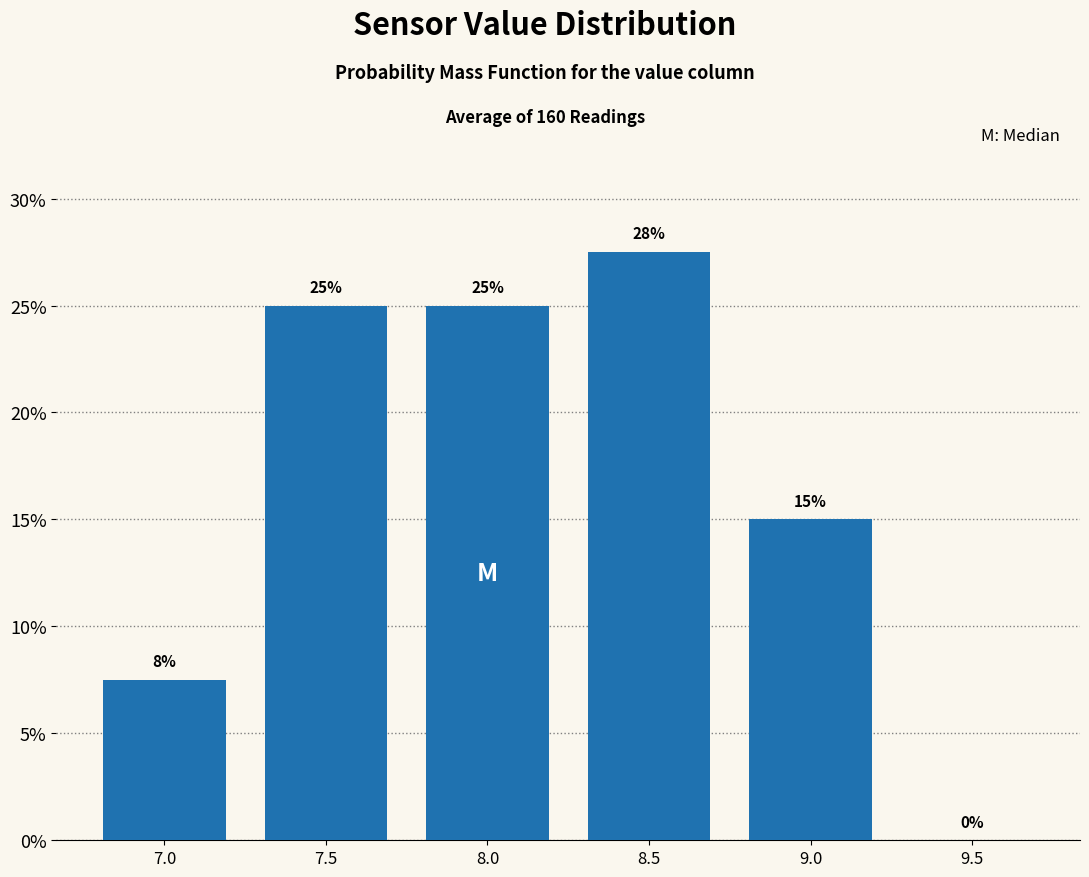

Where is the data nearest to the value 13?

9.0